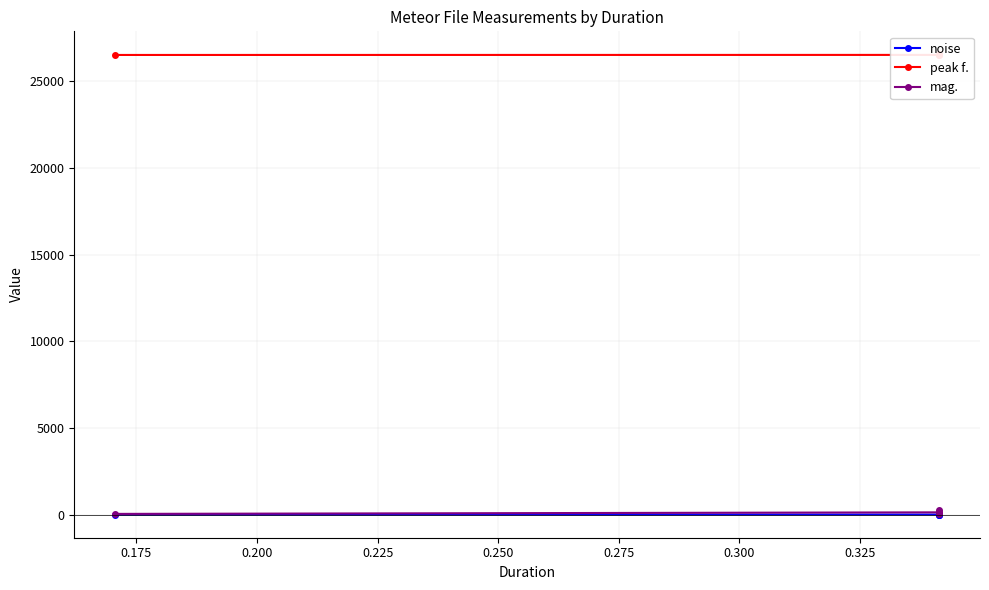

Which series has the largest range (max minus min)?

mag.